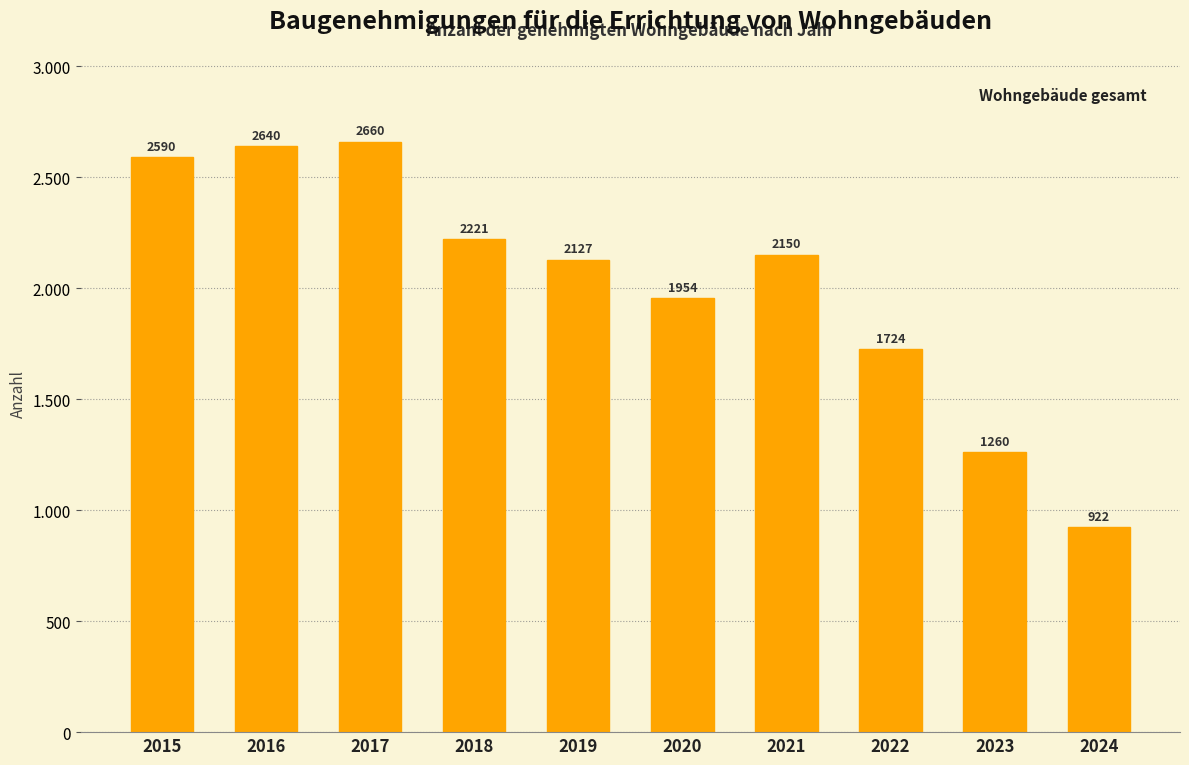

How many values are below 2150?

5